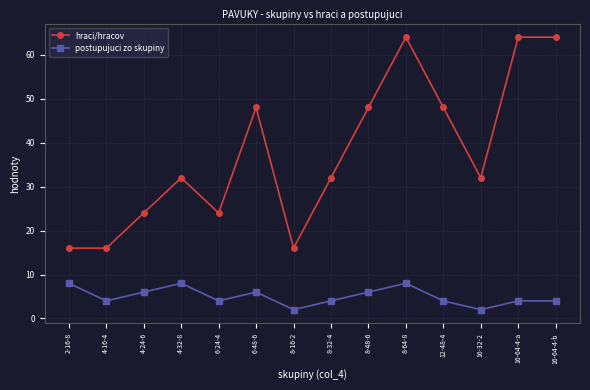

True or false: postupujuci zo skupiny has a value of 13 at 2-16-8.

False